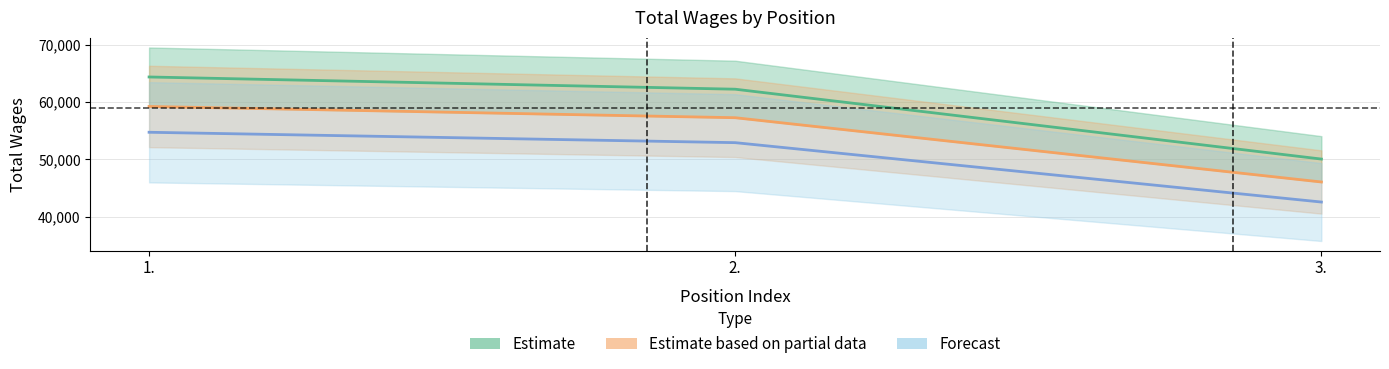

At which category is the sum across all series the highest?

1.